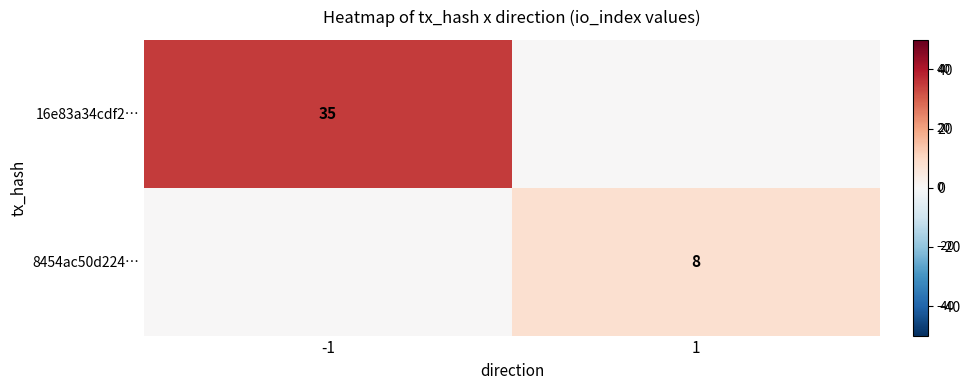

True or false: 16e83a34cdf2… has a value of 61 at -1.

False